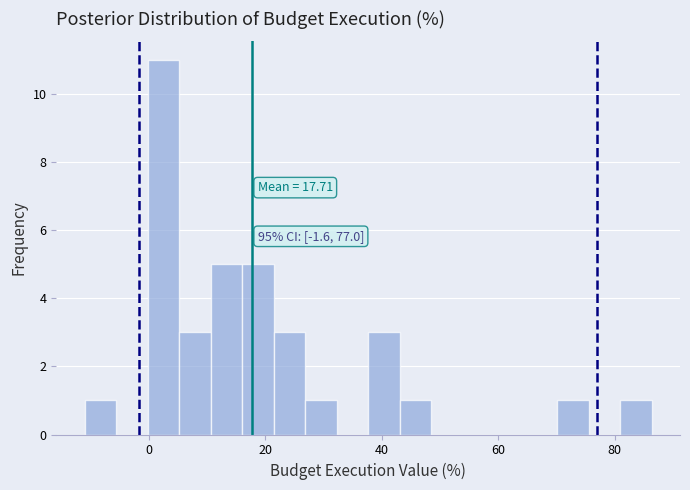

Around what value on the x-axis is the tallest bar? Give the approximate position of its centre, as read against the axis.

2